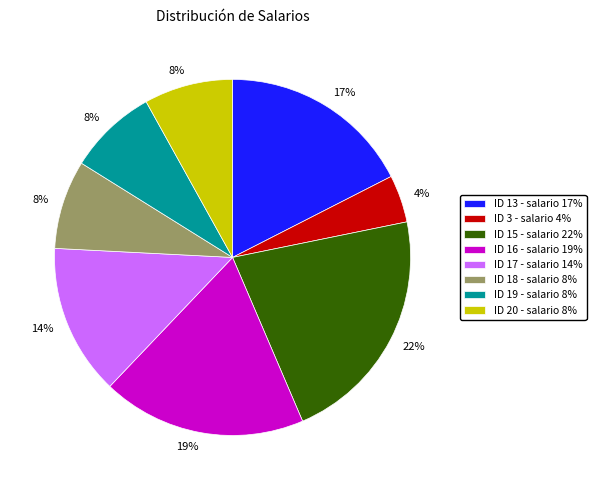

Do ID 17 - salario 14% and ID 20 - salario 8% together represent more than half of the pie?

No